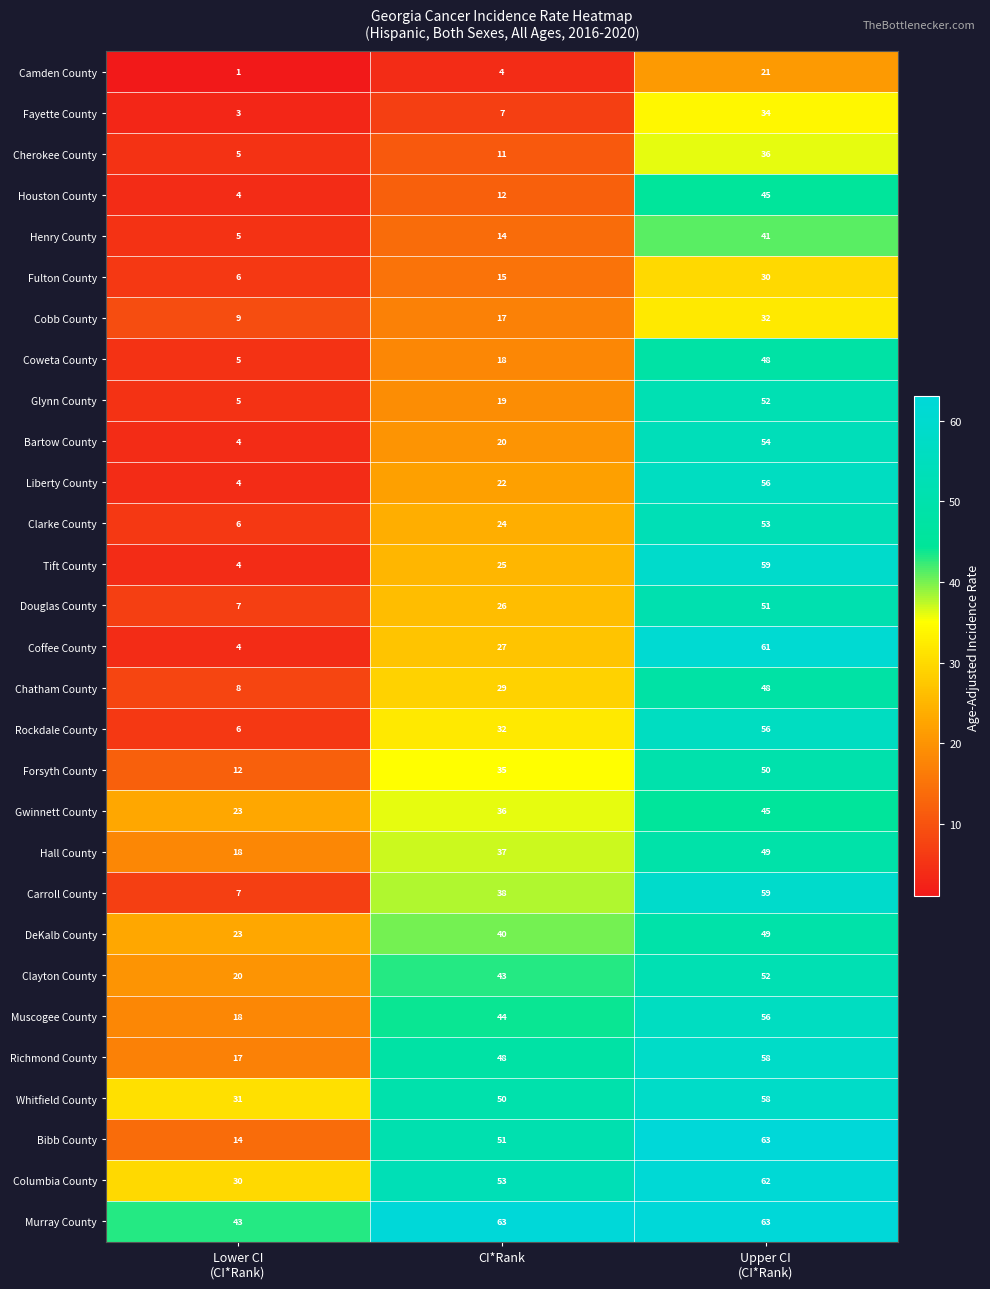

Where is Forsyth County nearest to the value 31?

CI*Rank